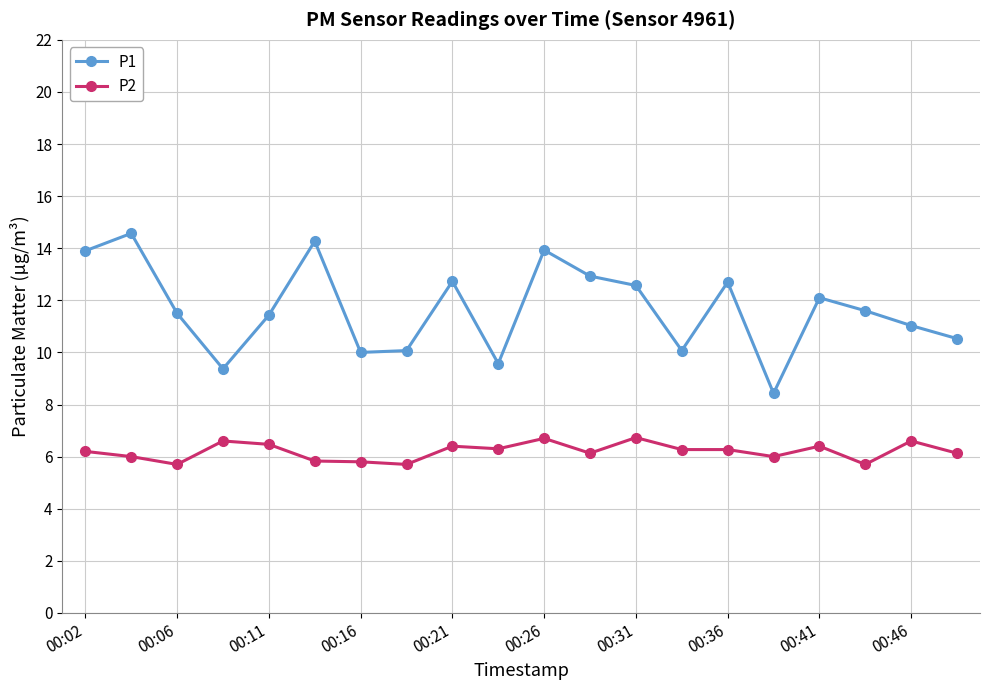

What is the sum of all P1 values?

233.3